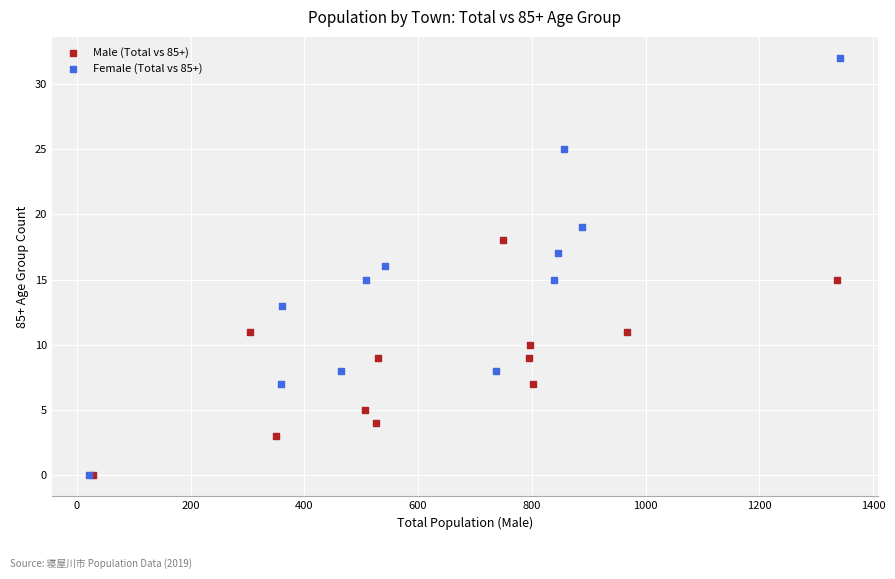

Which series reaches the maximum Y coordinate?

Female (Total vs 85+)